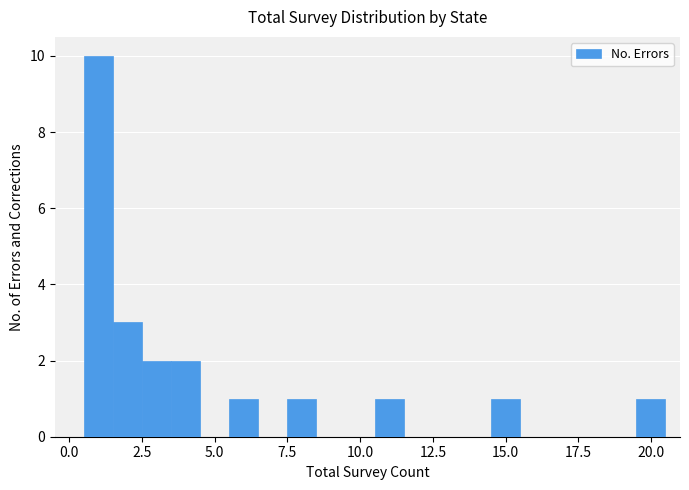

Read against the x-axis, roughly where is the centre of the tallest bar?

1.0